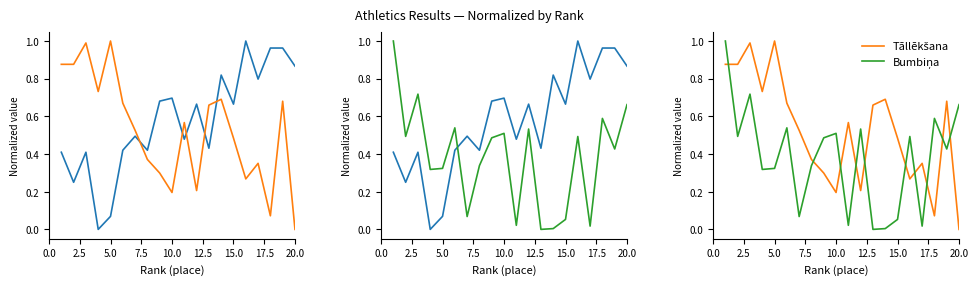

Count the number of categories in the chart.

20